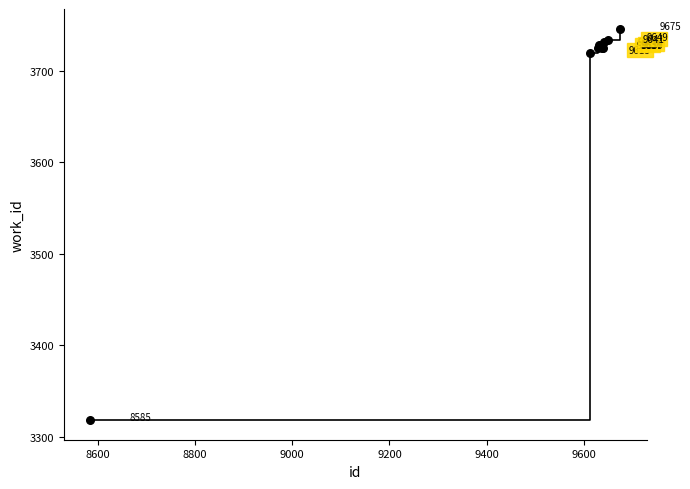

What Y value in the scatter plot is closest to 3532?

3719